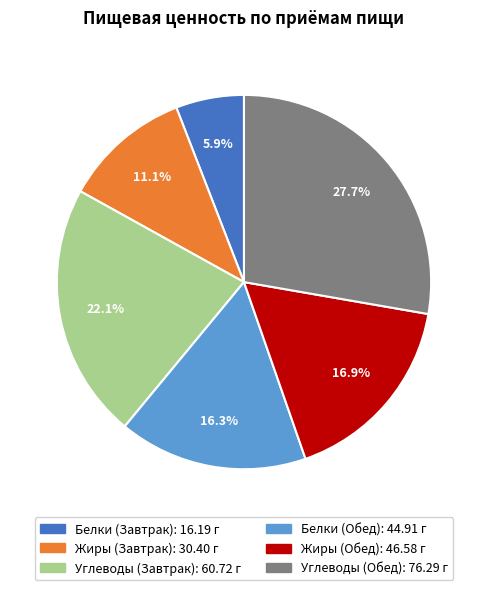

Is there a majority slice in this chart?

No